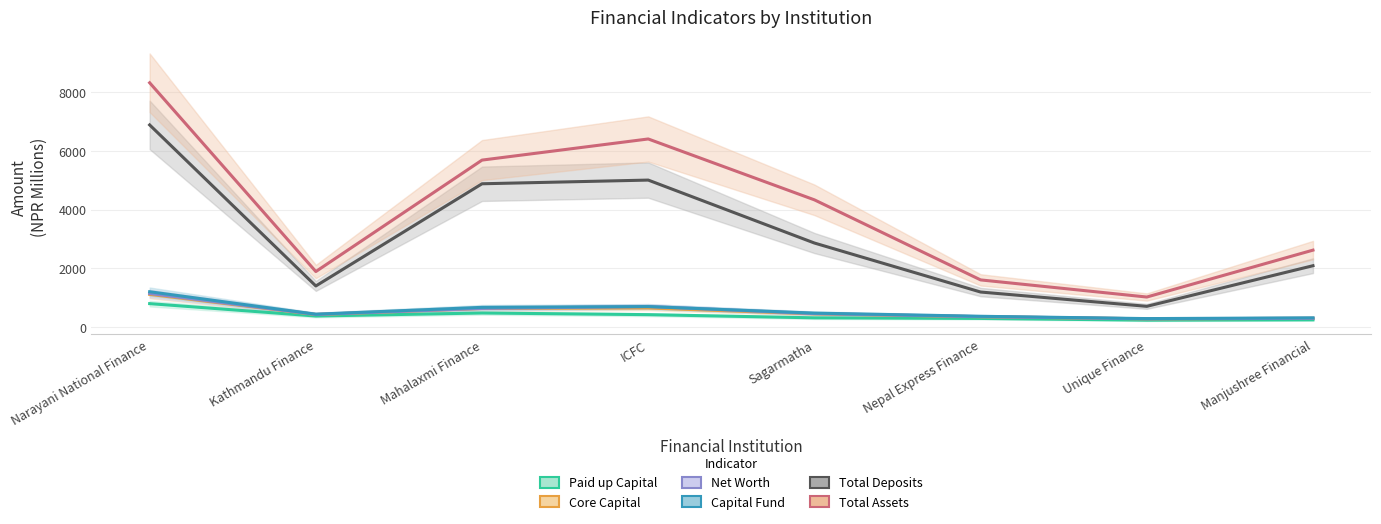

At which category is the sum across all series the highest?

Narayani National Finance